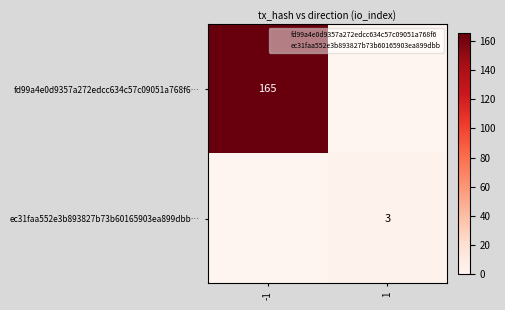

List the labels in order of ec31faa552e3b893827b73b60165903ea899dbb… value, largest first.

1, -1